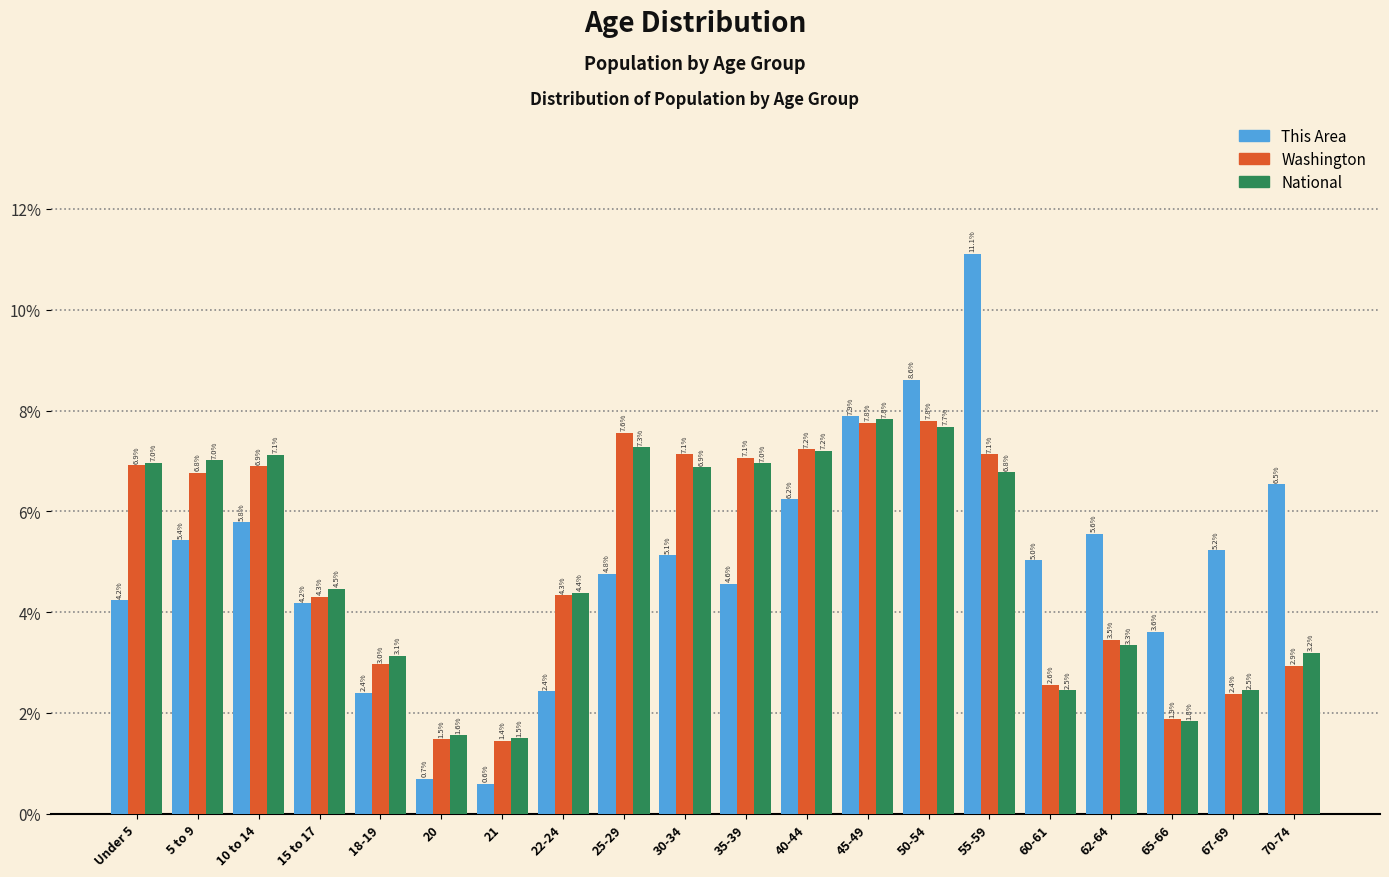

Reading right to left, transcribe all the data shown in this chart.

This Area: 70-74=6.5	67-69=5.2	65-66=3.6	62-64=5.6	60-61=5.0	55-59=11.1	50-54=8.6	45-49=7.9	40-44=6.2	35-39=4.6	30-34=5.1	25-29=4.8	22-24=2.4	21=0.6	20=0.7	18-19=2.4	15 to 17=4.2	10 to 14=5.8	5 to 9=5.4	Under 5=4.2
Washington: 70-74=2.9	67-69=2.4	65-66=1.9	62-64=3.5	60-61=2.6	55-59=7.1	50-54=7.8	45-49=7.8	40-44=7.2	35-39=7.1	30-34=7.1	25-29=7.6	22-24=4.3	21=1.4	20=1.5	18-19=3.0	15 to 17=4.3	10 to 14=6.9	5 to 9=6.8	Under 5=6.9
National: 70-74=3.2	67-69=2.5	65-66=1.8	62-64=3.3	60-61=2.5	55-59=6.8	50-54=7.7	45-49=7.8	40-44=7.2	35-39=7.0	30-34=6.9	25-29=7.3	22-24=4.4	21=1.5	20=1.6	18-19=3.1	15 to 17=4.5	10 to 14=7.1	5 to 9=7.0	Under 5=7.0